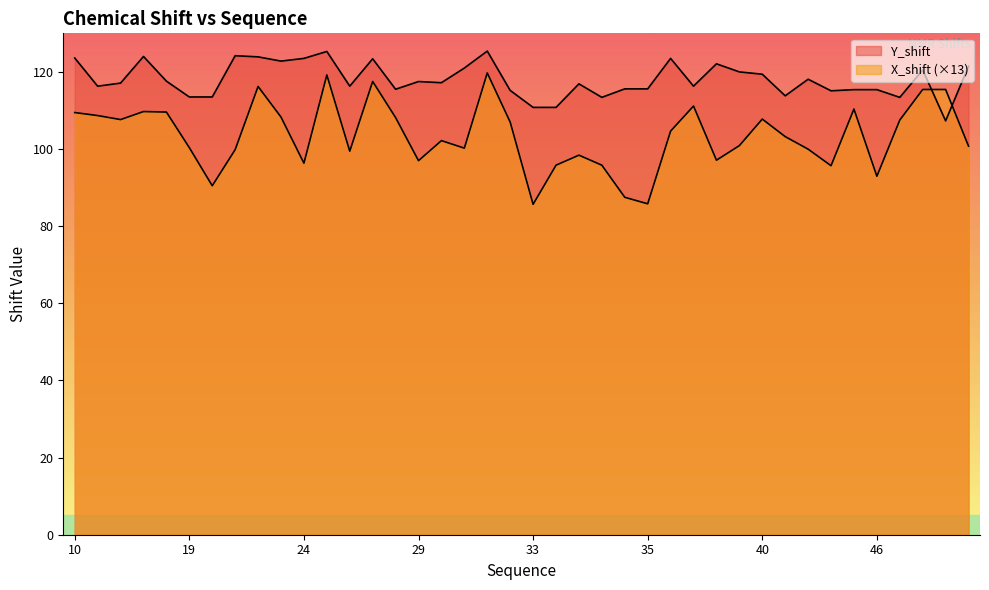

The value of X_shift at 23 is 108.3. True or false?

True